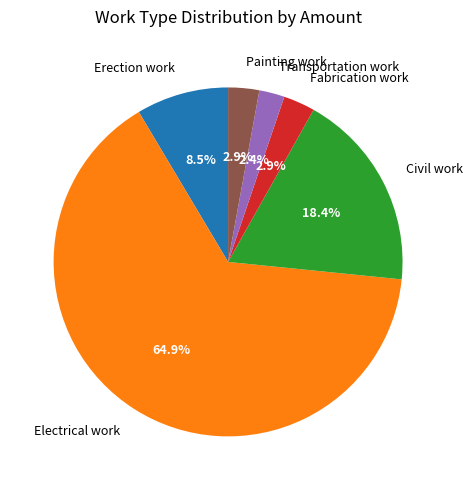

Which category has the smallest portion of the pie?

Transportation work